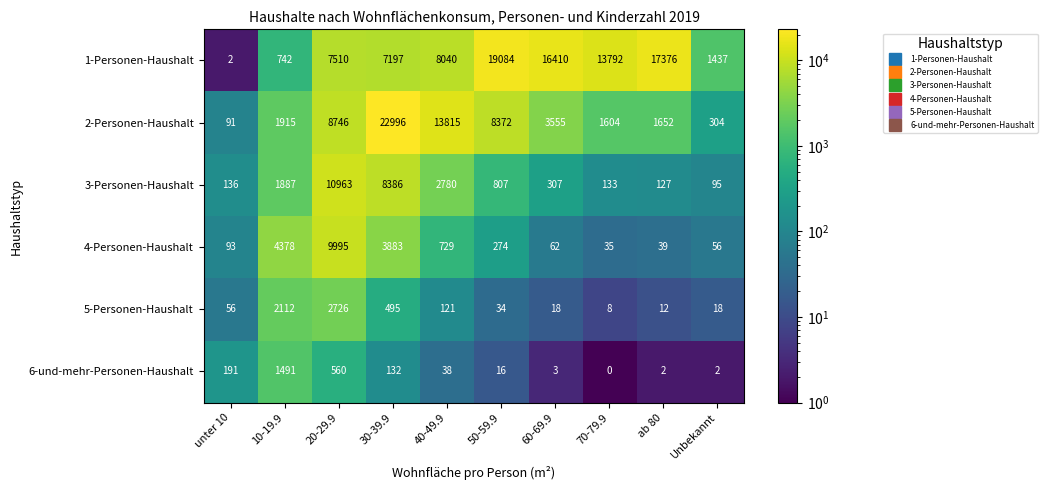

Which series has the largest total across all categories?

1-Personen-Haushalt